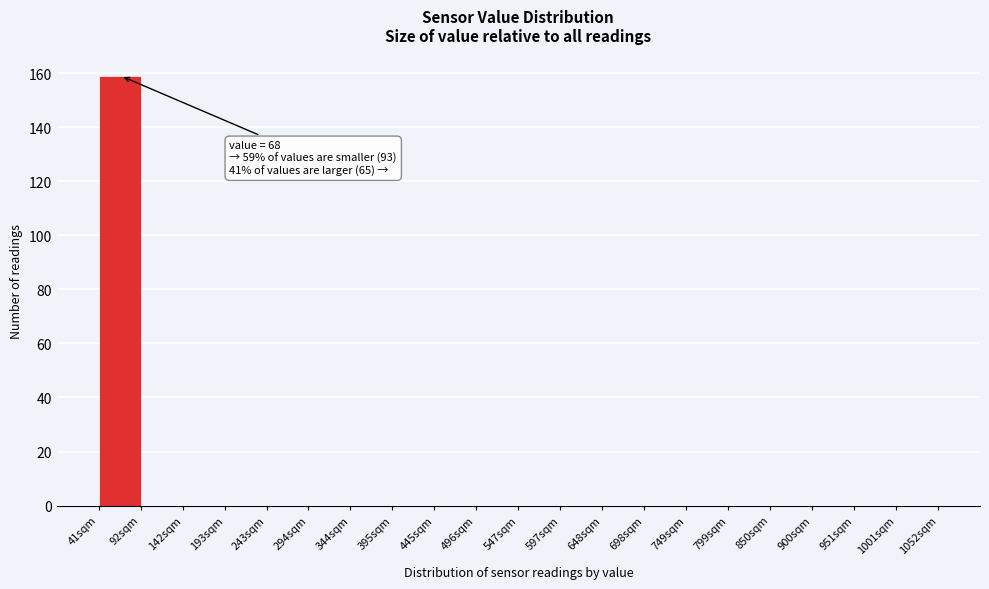

Over which range of the x-axis is the bar tallest?

41 to 92